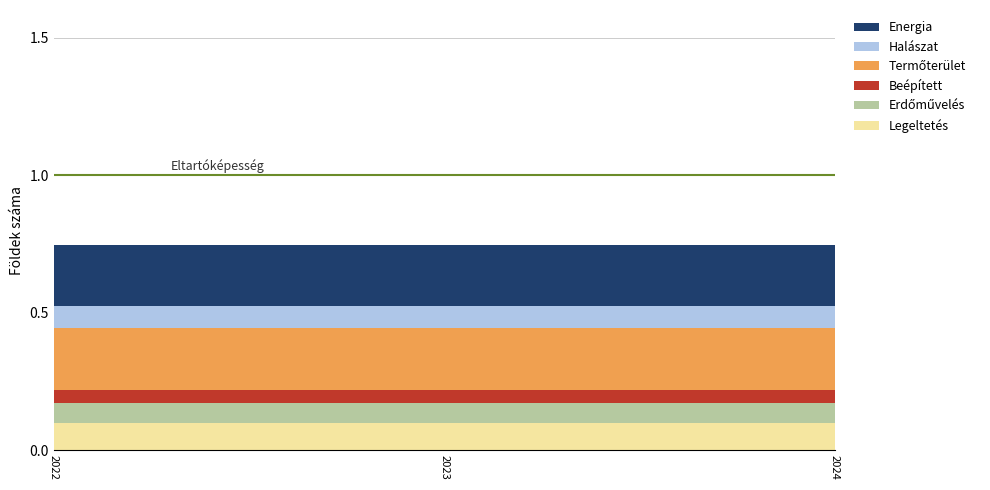

Reading right to left, extract all data points from this chart.

Energia: 0.2	0.2	0.2	0.2	0.2	0.2	0.2	0.2	0.2	0.2	0.2	0.2	0.2	0.2	0.2	0.2	0.2	0.2	0.2	0.2	0.2	0.2	0.2	0.2	0.2
Halászat: 0.1	0.1	0.1	0.1	0.1	0.1	0.1	0.1	0.1	0.1	0.1	0.1	0.1	0.1	0.1	0.1	0.1	0.1	0.1	0.1	0.1	0.1	0.1	0.1	0.1
Termőterület: 0.2	0.2	0.2	0.2	0.2	0.2	0.2	0.2	0.2	0.2	0.2	0.2	0.2	0.2	0.2	0.2	0.2	0.2	0.2	0.2	0.2	0.2	0.2	0.2	0.2
Beépített: 0.1	0.1	0.1	0.1	0.1	0.1	0.1	0.1	0.1	0.1	0.1	0.1	0.1	0.1	0.1	0.1	0.1	0.1	0.1	0.1	0.1	0.1	0.1	0.1	0.1
Erdőművelés: 0.1	0.1	0.1	0.1	0.1	0.1	0.1	0.1	0.1	0.1	0.1	0.1	0.1	0.1	0.1	0.1	0.1	0.1	0.1	0.1	0.1	0.1	0.1	0.1	0.1
Legeltetés: 0.1	0.1	0.1	0.1	0.1	0.1	0.1	0.1	0.1	0.1	0.1	0.1	0.1	0.1	0.1	0.1	0.1	0.1	0.1	0.1	0.1	0.1	0.1	0.1	0.1